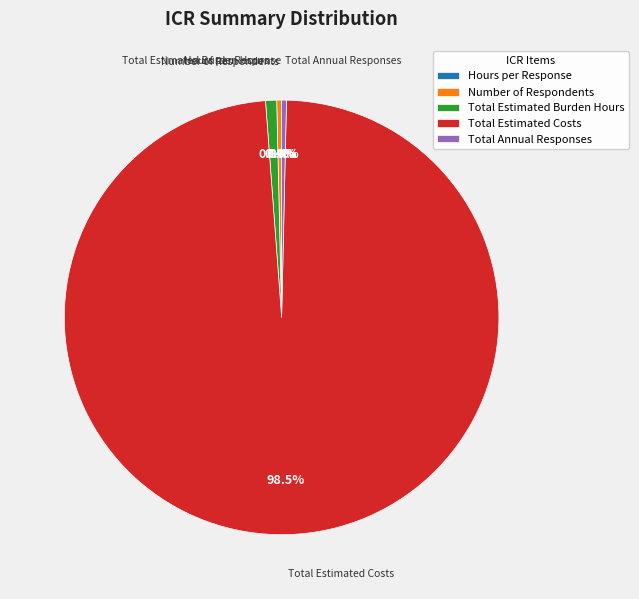

Which has a higher value, Total Estimated Costs or Number of Respondents?

Total Estimated Costs